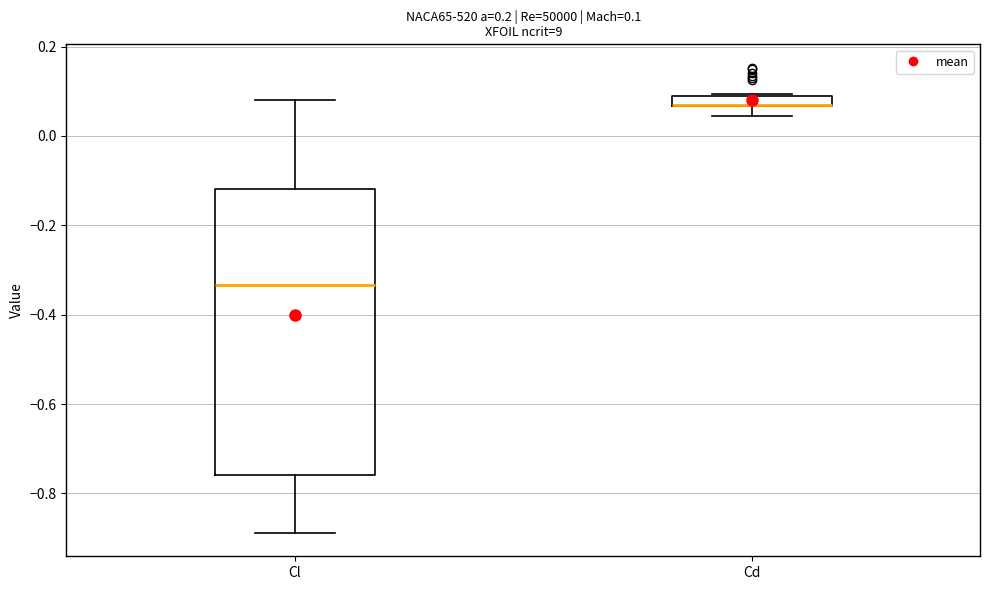

Comparing the boxes themselves (not the whiskers), which one is the tallest?

Cl